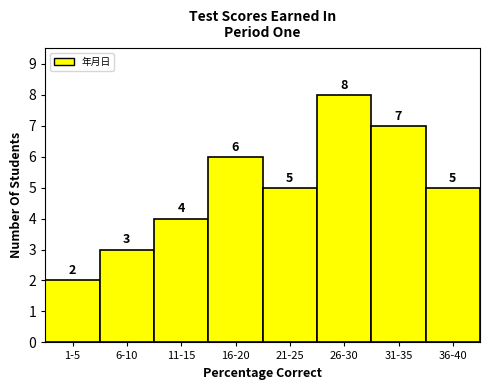

Reading left to right, extract all data points from this chart.

2	3	4	6	5	8	7	5